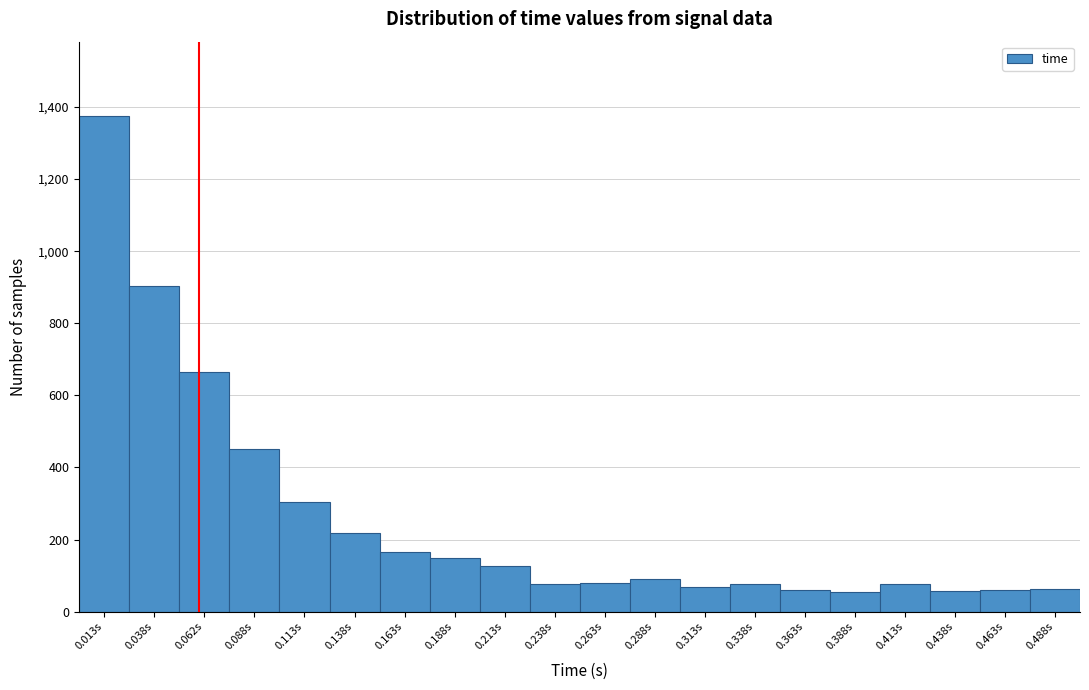

Over which range of the x-axis is the bar tallest?

0.000 to 0.025